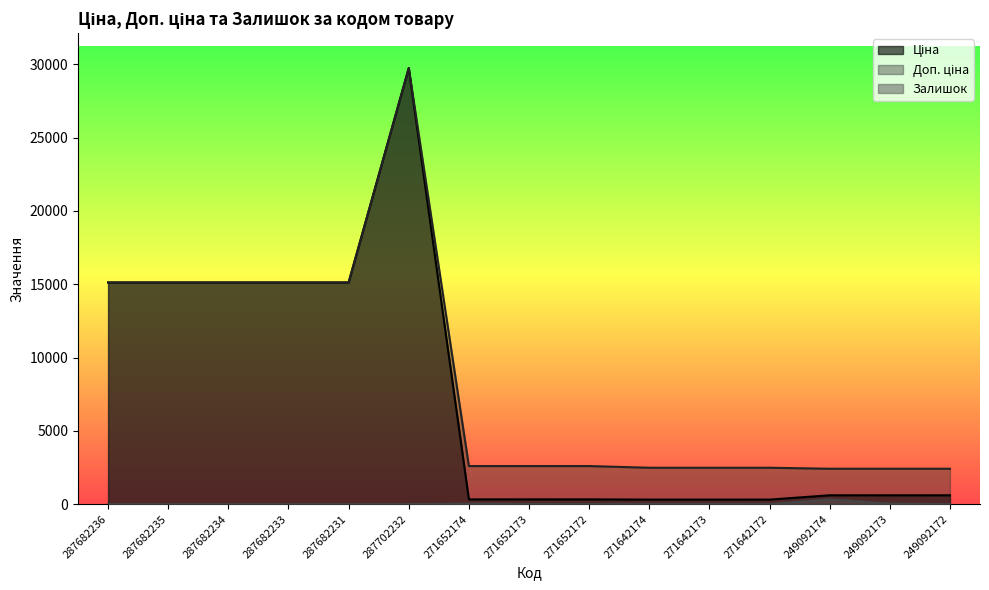

What is the sum of all Ціна values?

109063.6